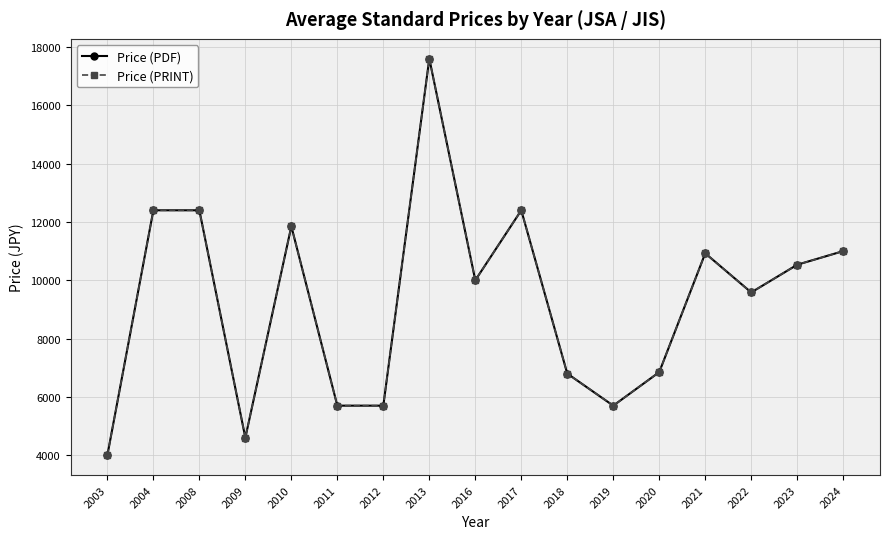

At which label is Price (PRINT) closest to 10800?

2021